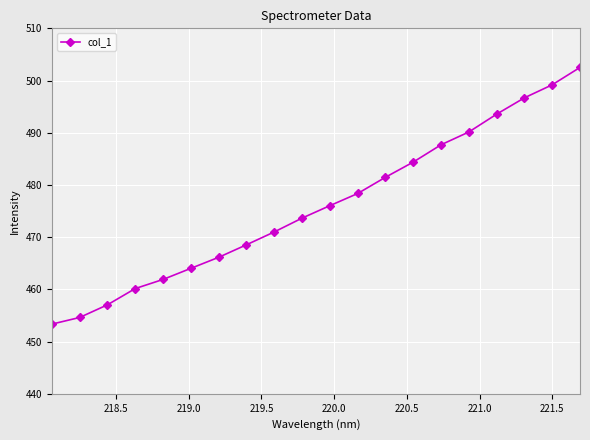

Reading right to left, transcribe all the data shown in this chart.

502.5	499.2	496.7	493.6	490.1	487.7	484.4	481.5	478.4	476.0	473.7	471.0	468.5	466.1	464.0	461.9	460.2	457.0	454.6	453.3